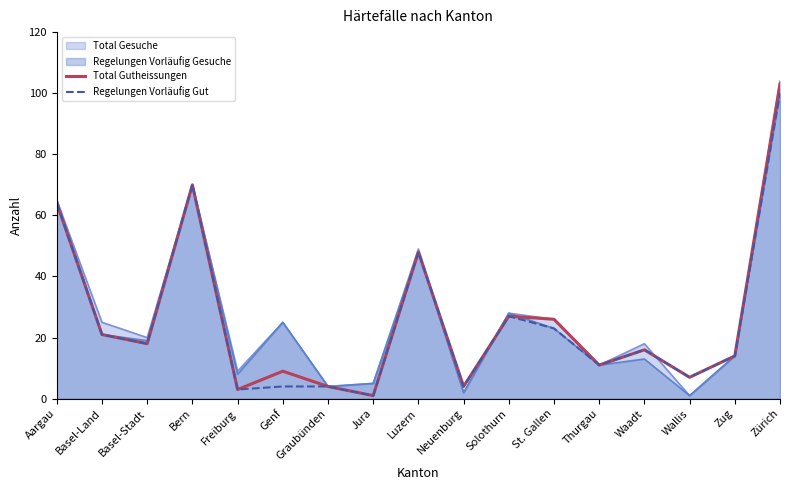

Is the value of Regelungen Vorläufig Gesuche at Thurgau greater than the value of Total Gesuche at Graubünden?

Yes